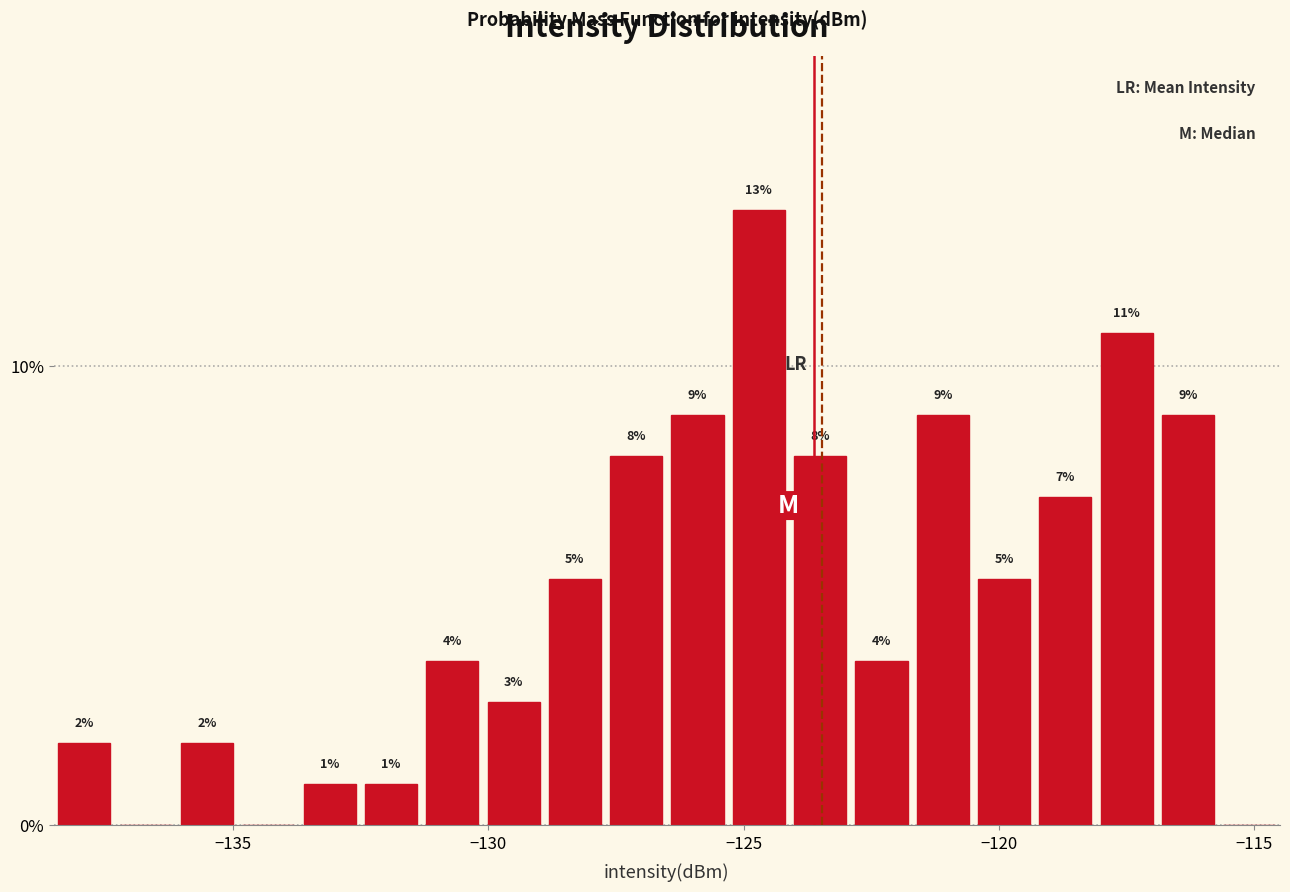

Read against the x-axis, roughly where is the centre of the tallest bar?

-124.5